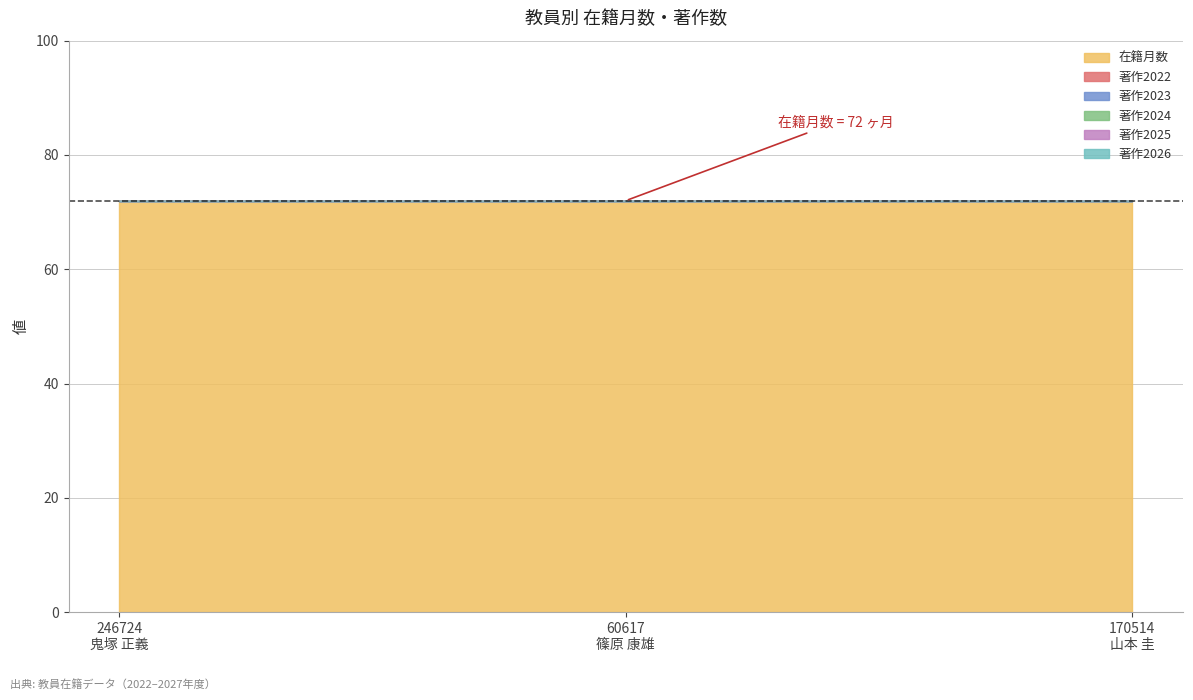

List the series in order of their peak value, lowest first.

著作2022, 著作2023, 著作2024, 著作2025, 著作2026, 在籍月数